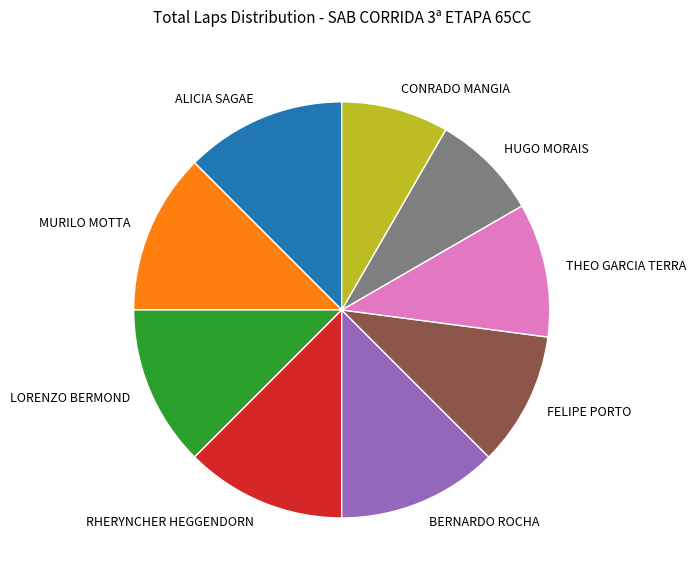

What is the ratio of the value at THEO GARCIA TERRA to the value at MURILO MOTTA?

0.8